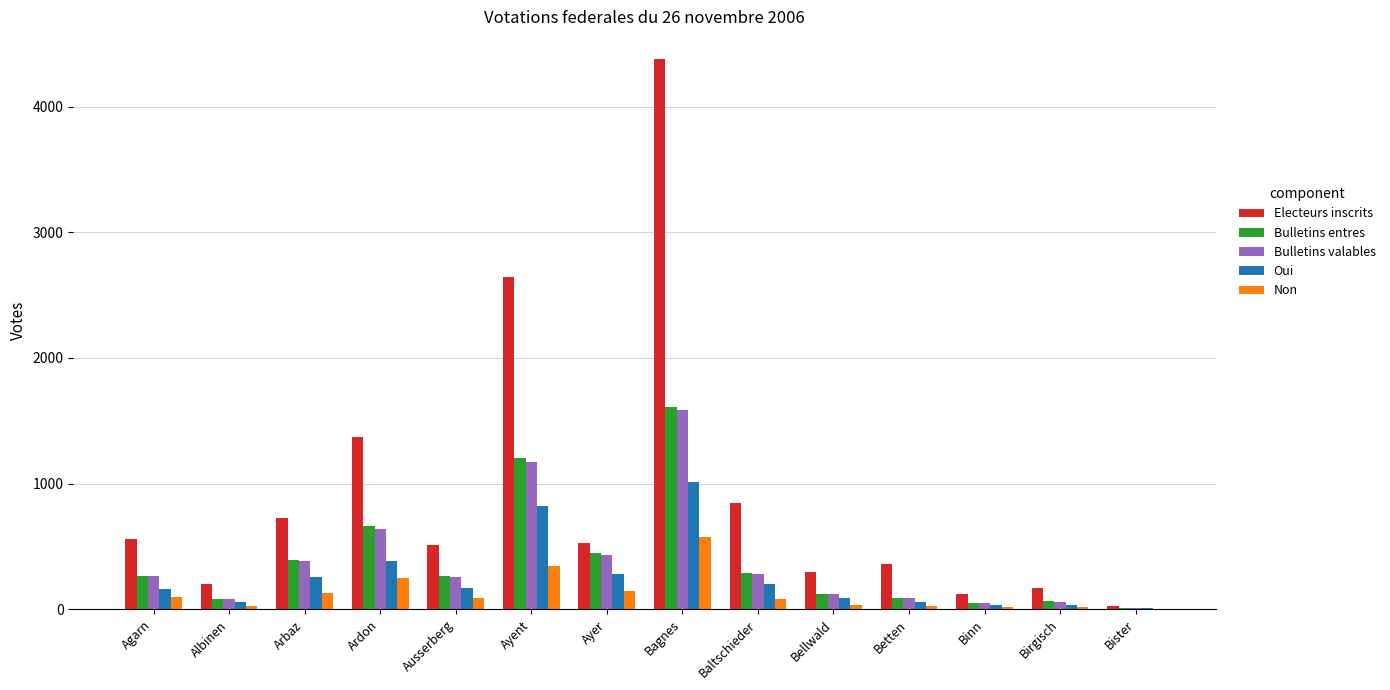

What are all the series names shown in the legend?

Electeurs inscrits, Bulletins entres, Bulletins valables, Oui, Non